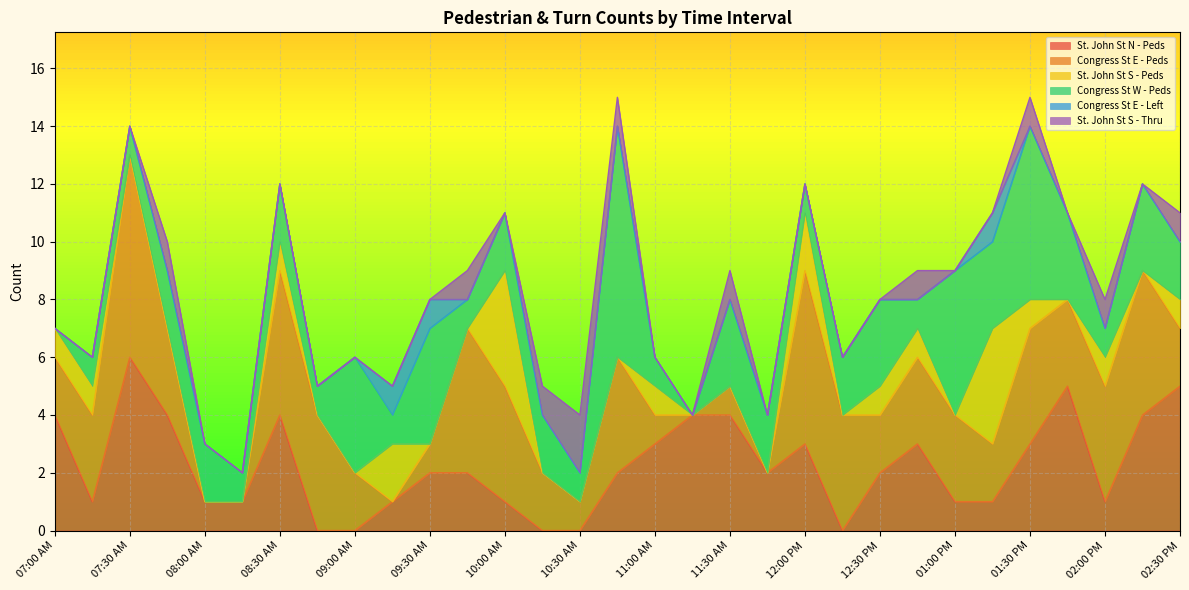

What is the label of the 17th point from the left?

11:00 AM